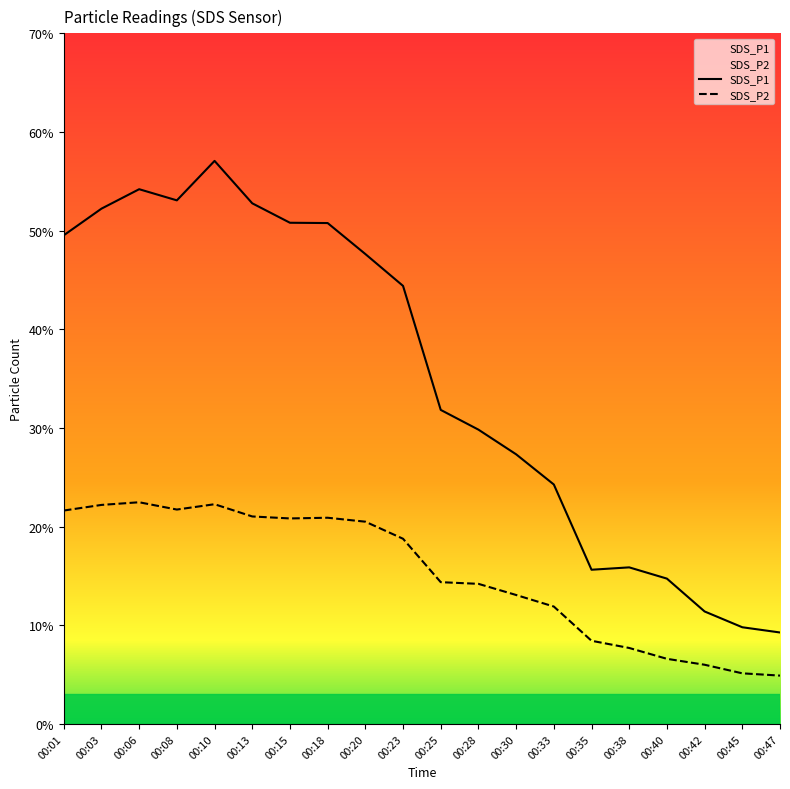

The SDS_P1 series shows 50.8 at 00:15. True or false?

True